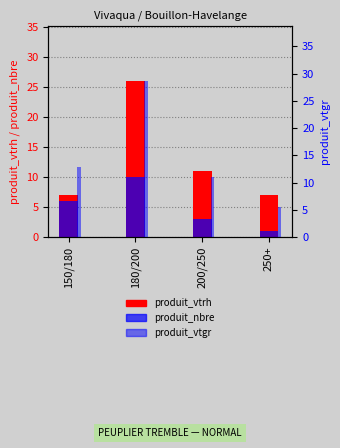

At how many categories does at least one series exceed 15?

1